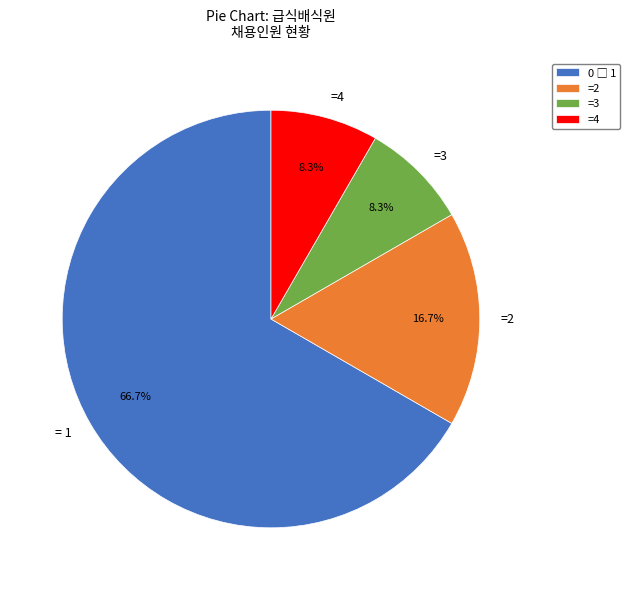

Is there a majority slice in this chart?

Yes